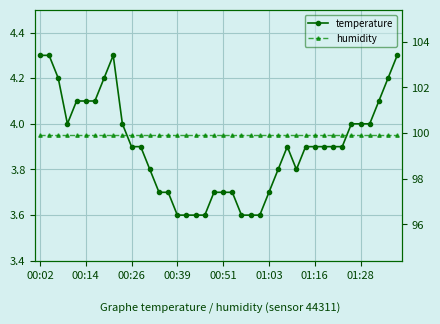

What is the value of the temperature point at the 27th from the left?

3.8